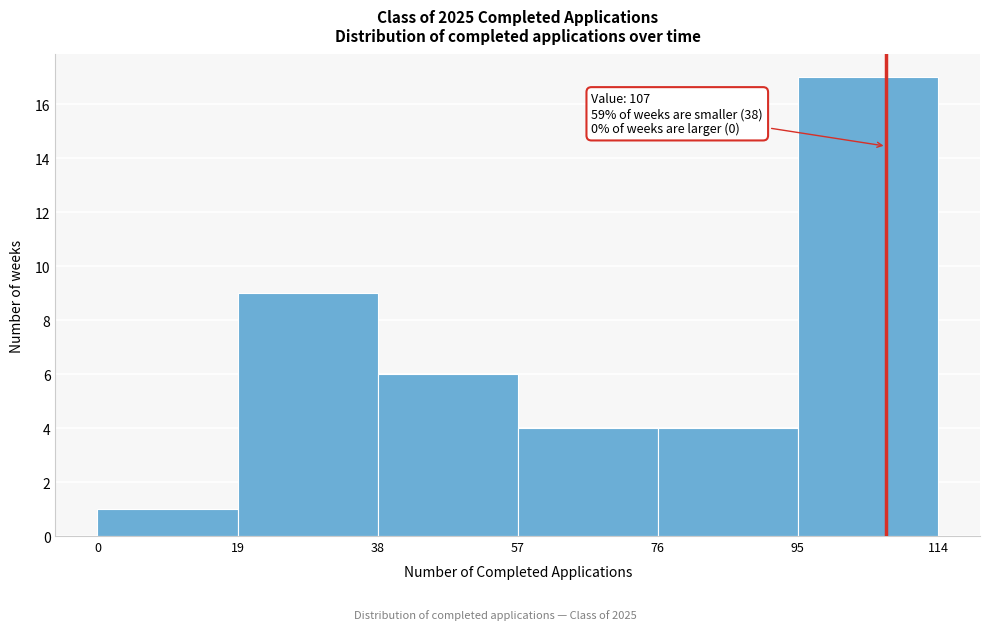

Which range on the x-axis has the tallest bar?

95 to 114